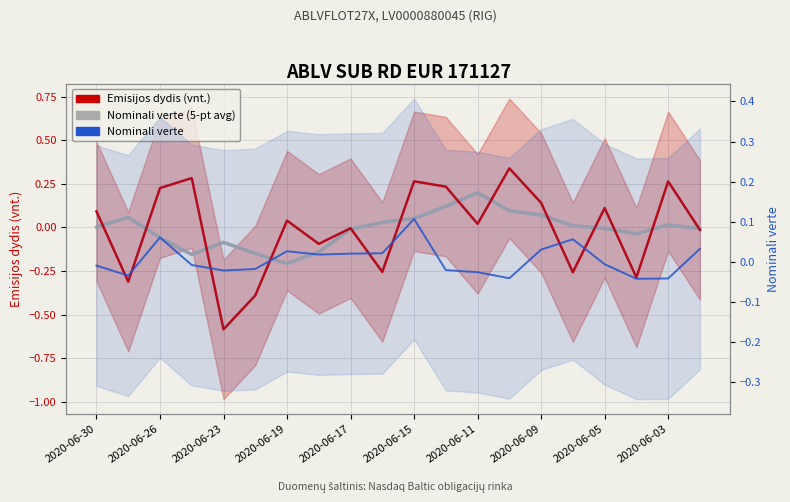

True or false: Nominali verte (5-pt avg) has more than 2 interior local peaks.

True